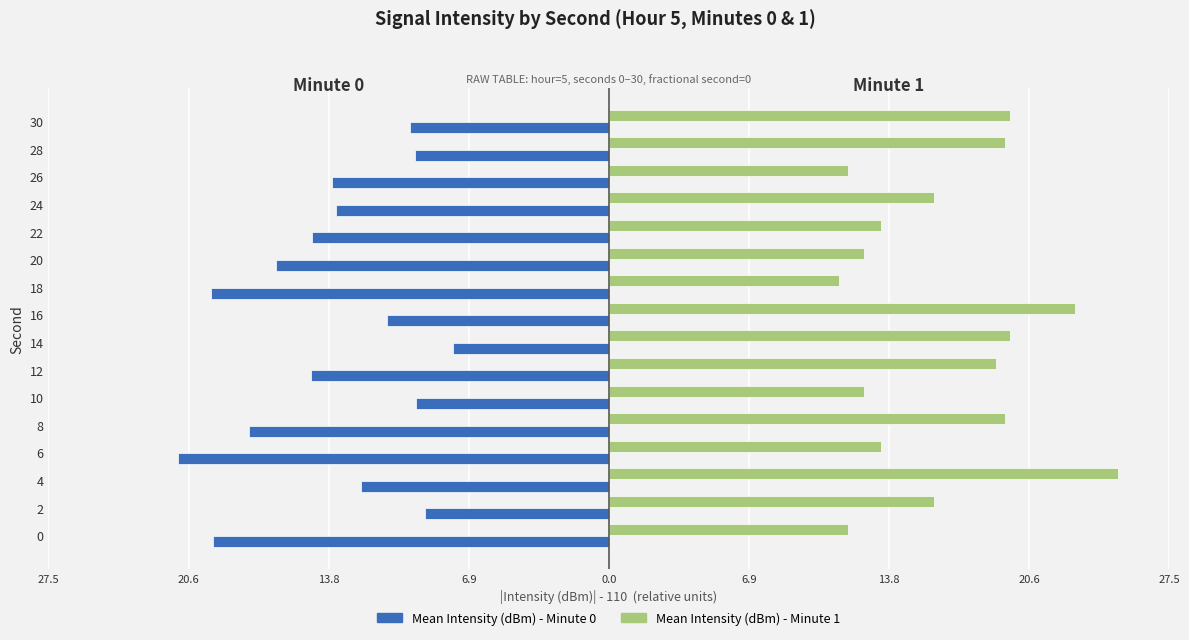

What are all the series names shown in the legend?

Mean Intensity (dBm) - Minute 0, Mean Intensity (dBm) - Minute 1